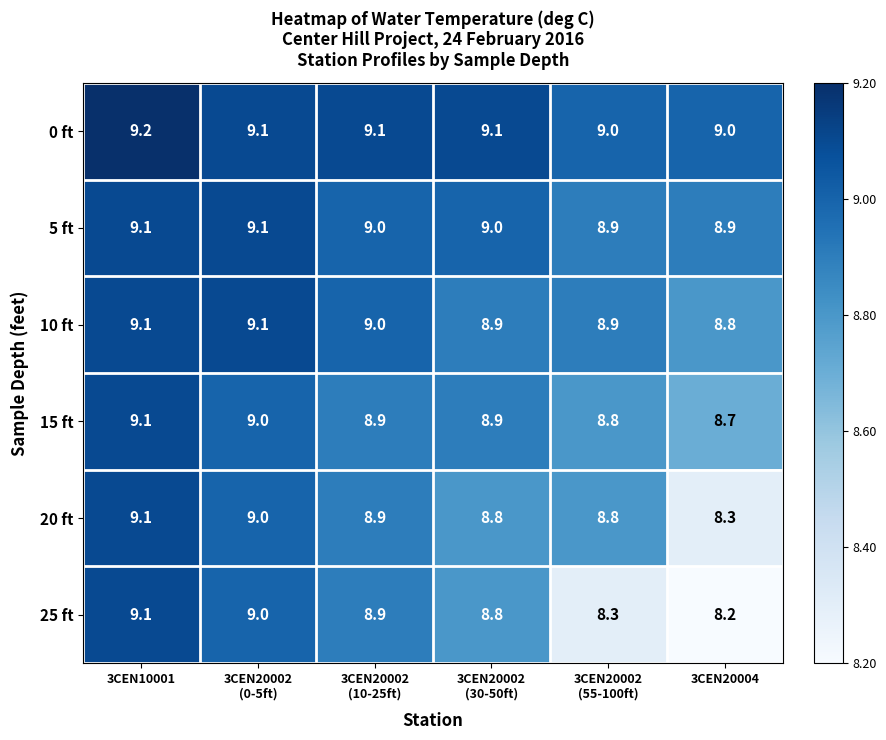

At which label is 20 ft closest to 8?

3CEN20004